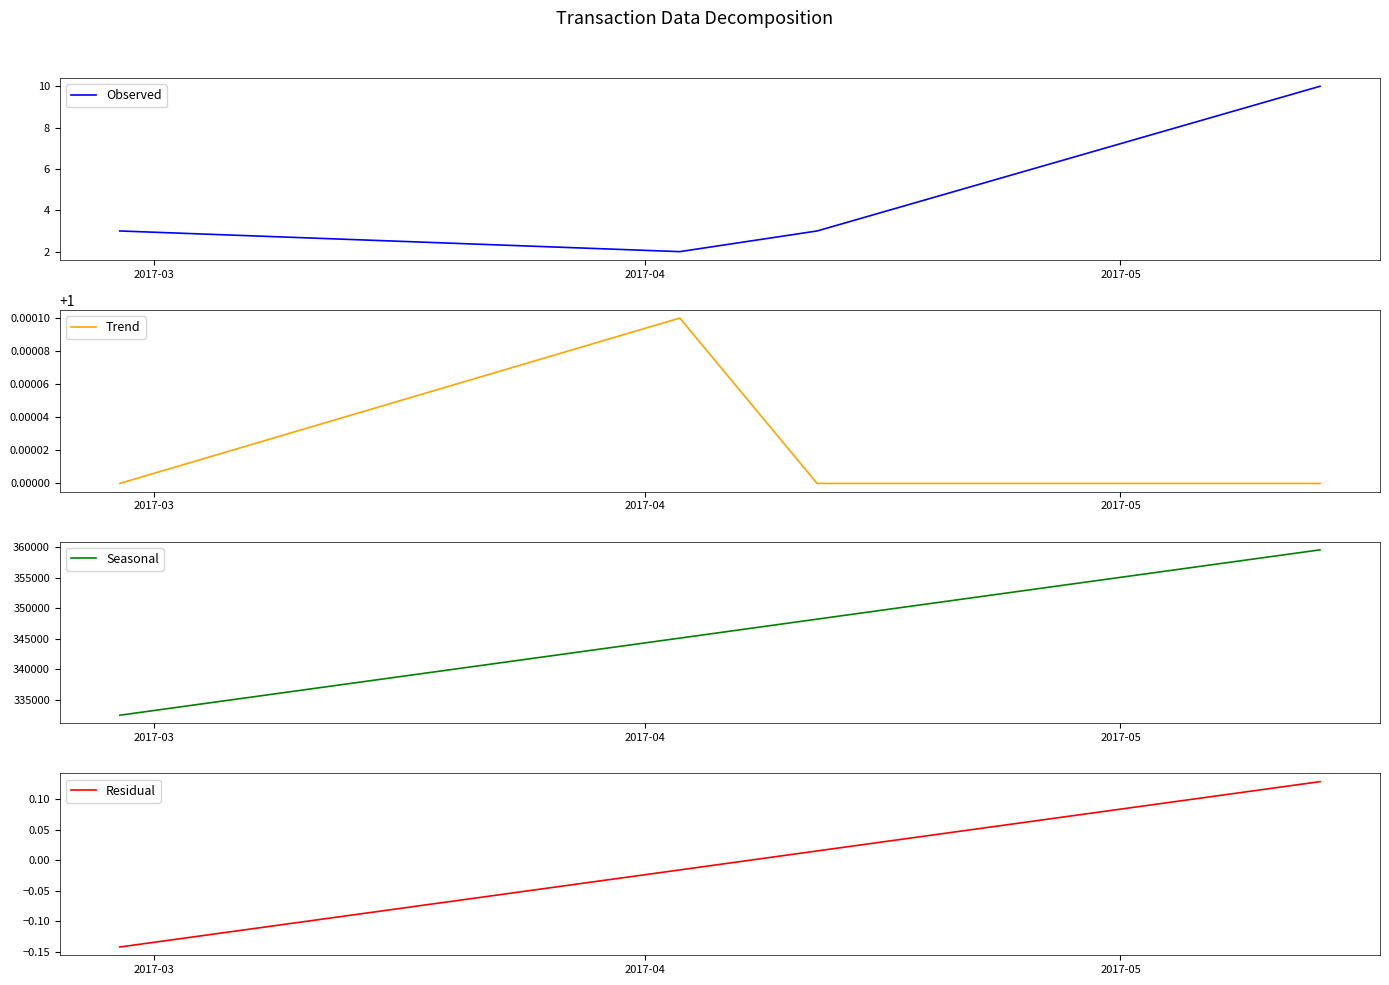

Does the chart have visible grid lines?

No